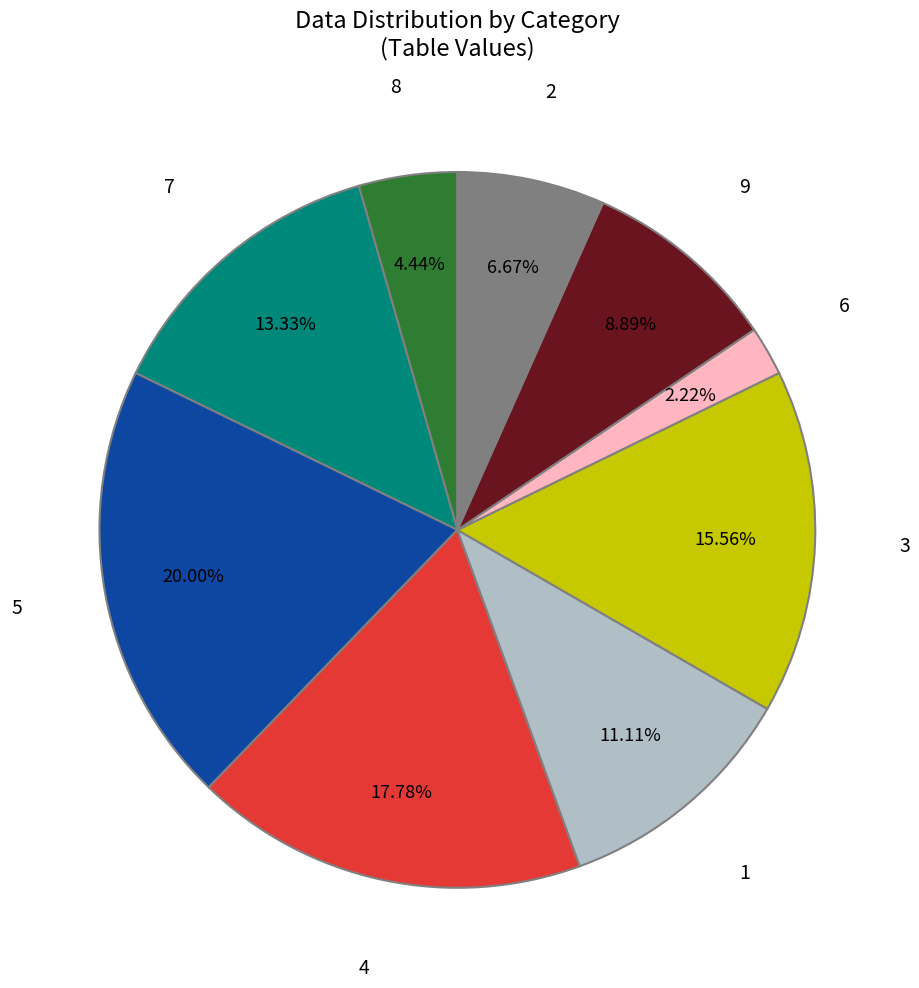

Is there any slice that represents more than half of the pie?

No